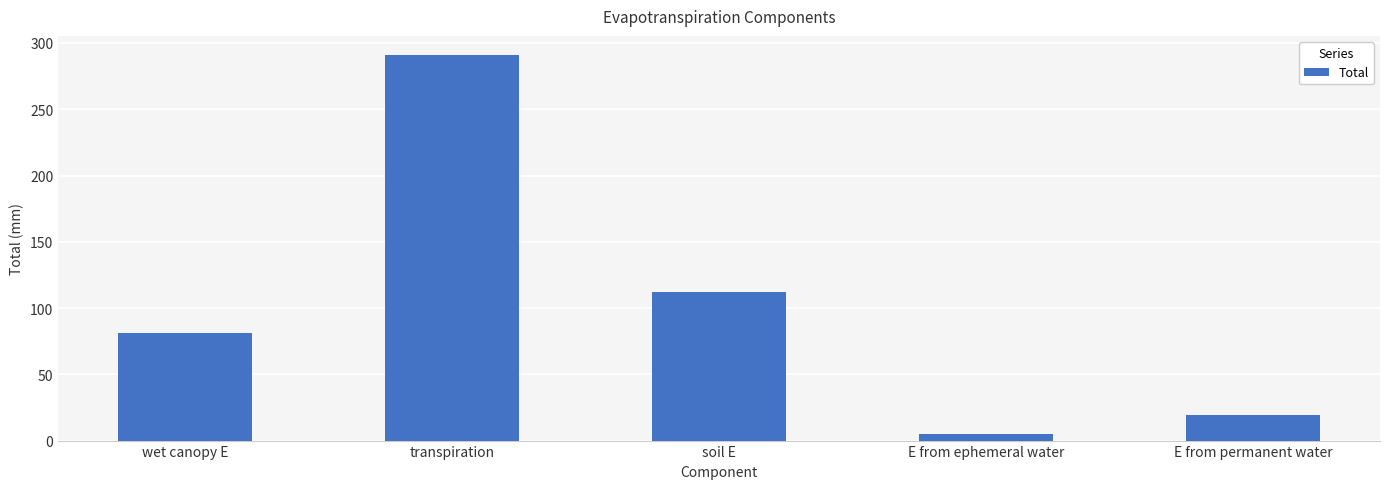

True or false: the data shows 19.6 at E from permanent water.

True